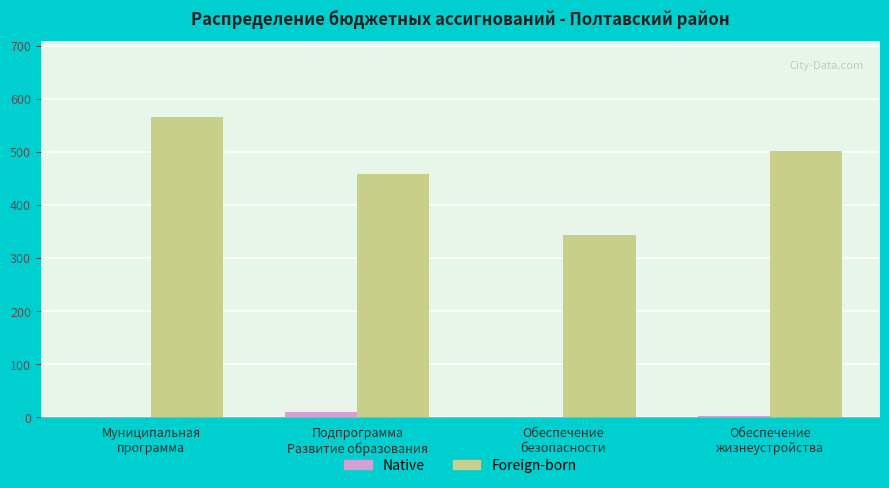

What is the sum of all Native values?

14.2